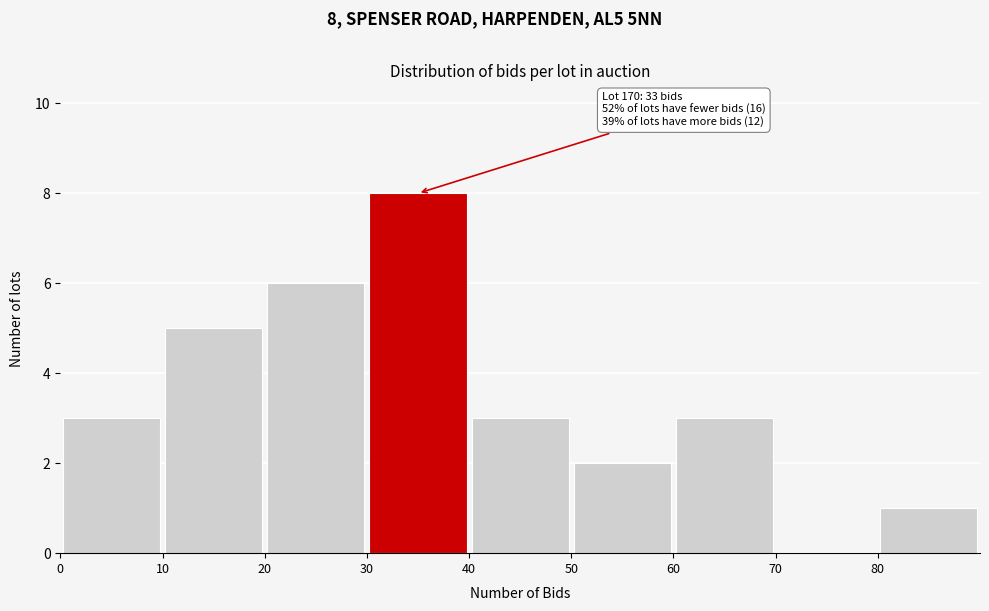

Which range on the x-axis has the tallest bar?

30 to 40